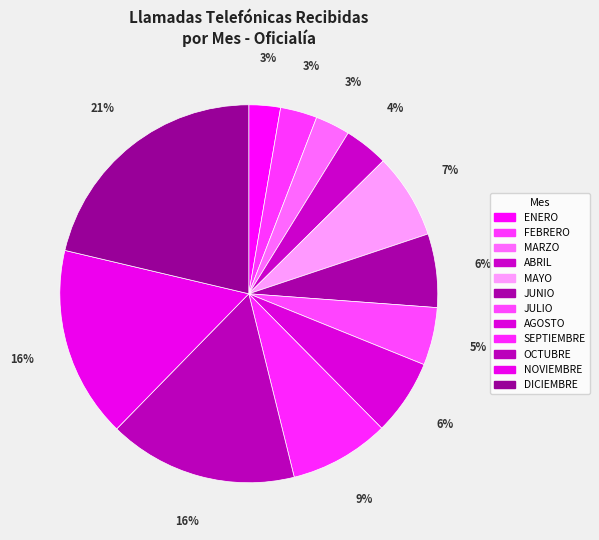

Approximately how many times larger is the value at JULIO compared to ENERO?

1.8